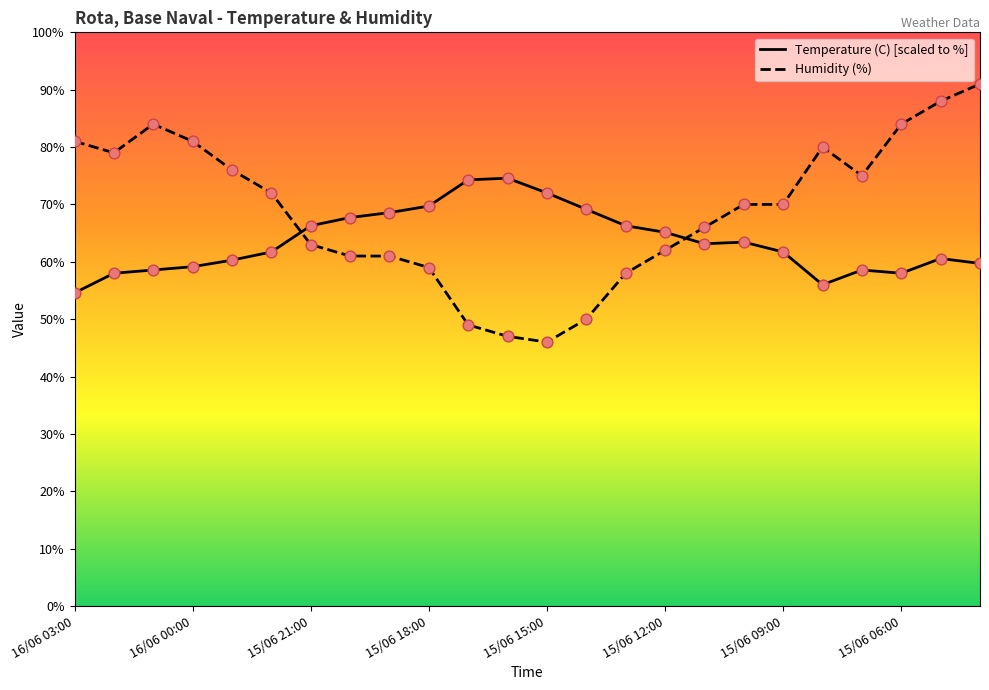

Which series has the largest total across all categories?

Humidity (%)